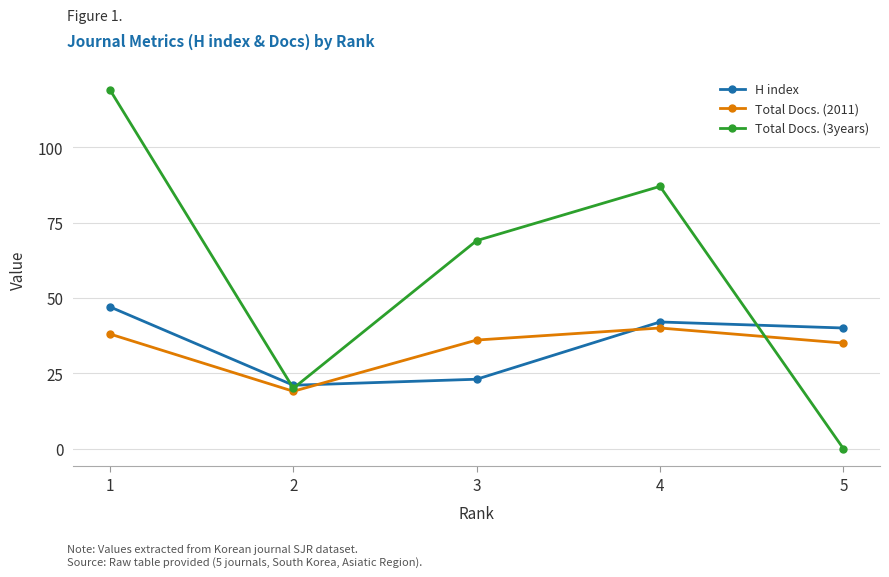

Which series has the widest spread of values?

Total Docs. (3years)